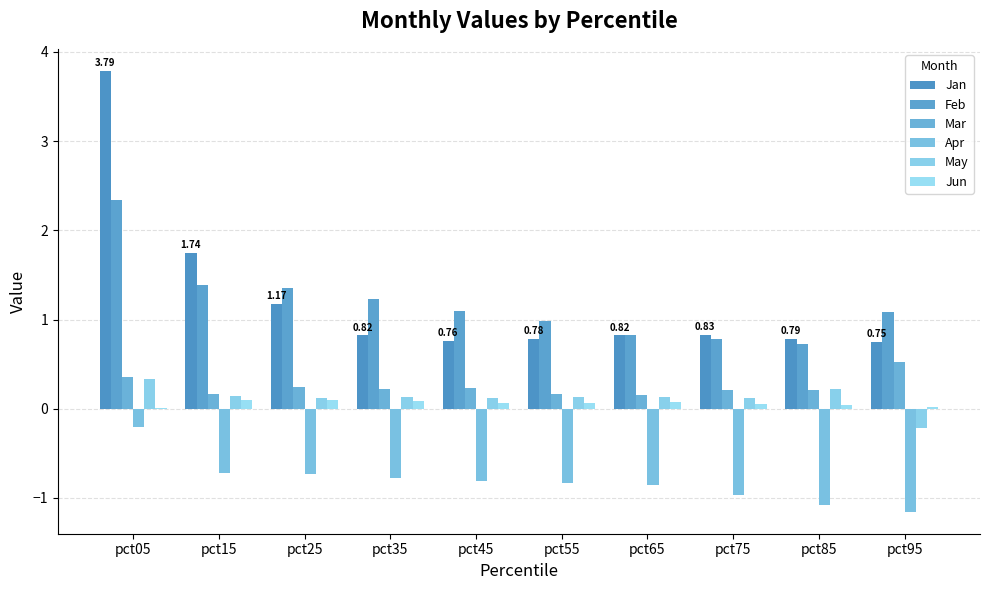

Which series has the largest range (max minus min)?

Jan